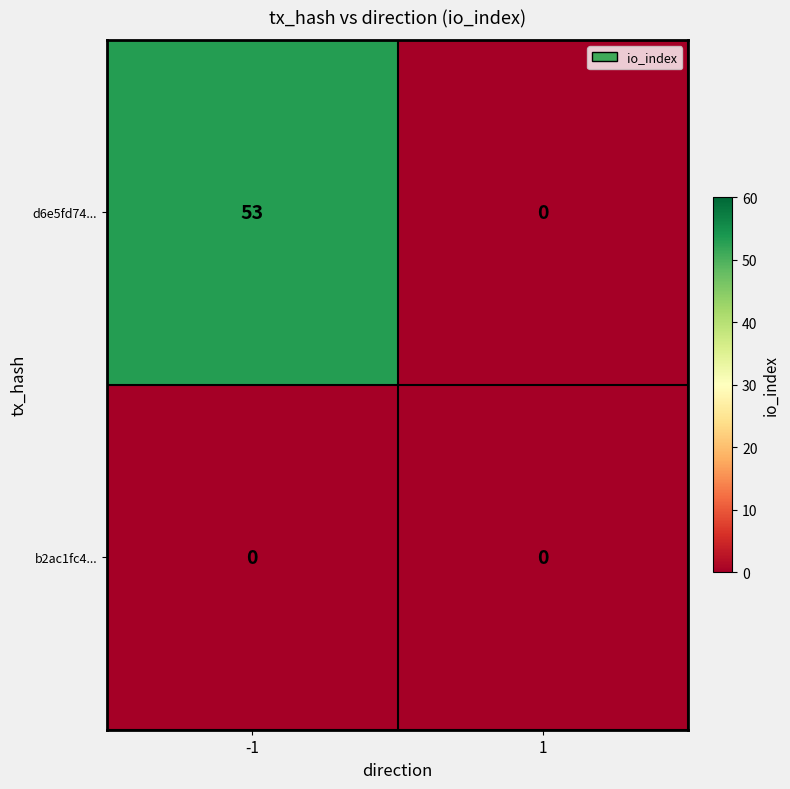

Rank the series by their maximum value, from lowest to highest.

b2ac1fc4..., d6e5fd74...